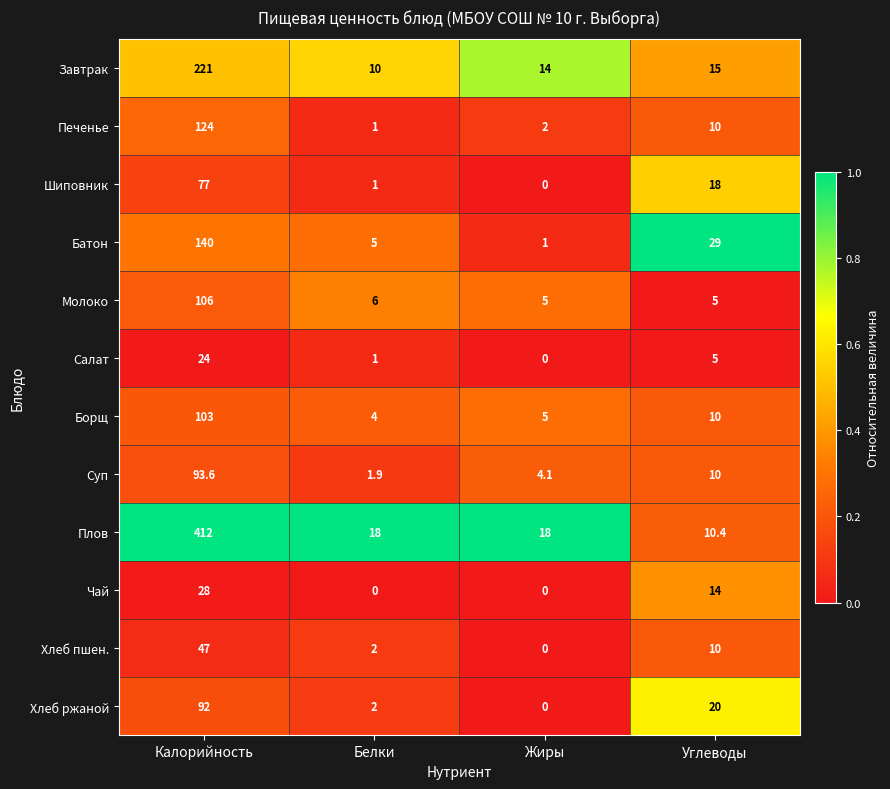

The Шиповник series shows 1.4 at Белки. True or false?

False